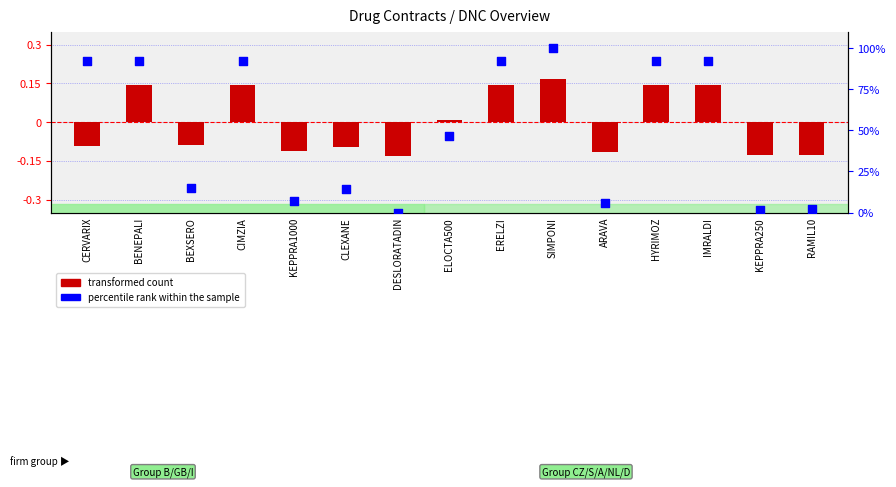

At how many categories does at least one series exceed 54?

7